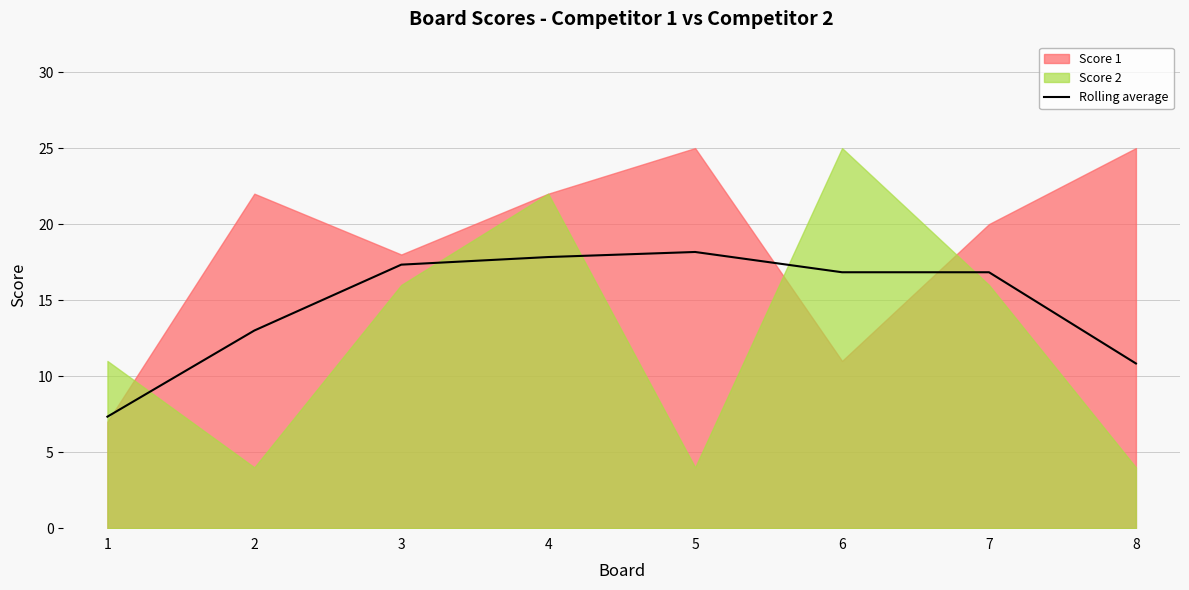

Reading left to right, list all the values displayed in this chart.

1=7.3	2=13.0	3=17.3	4=17.8	5=18.2	6=16.8	7=16.8	8=10.8